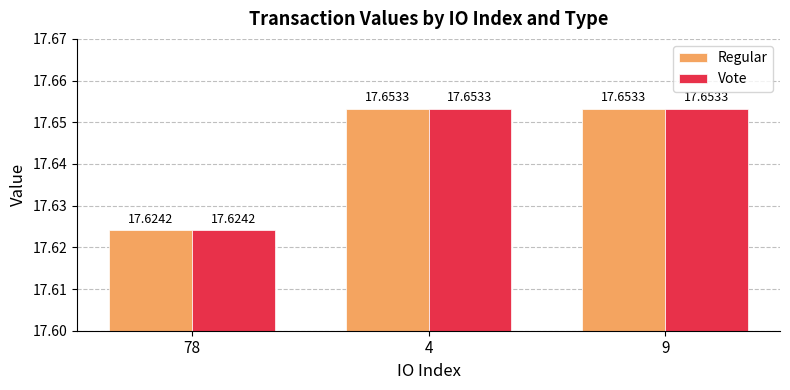

How many Regular values are between 17 and 18?

3